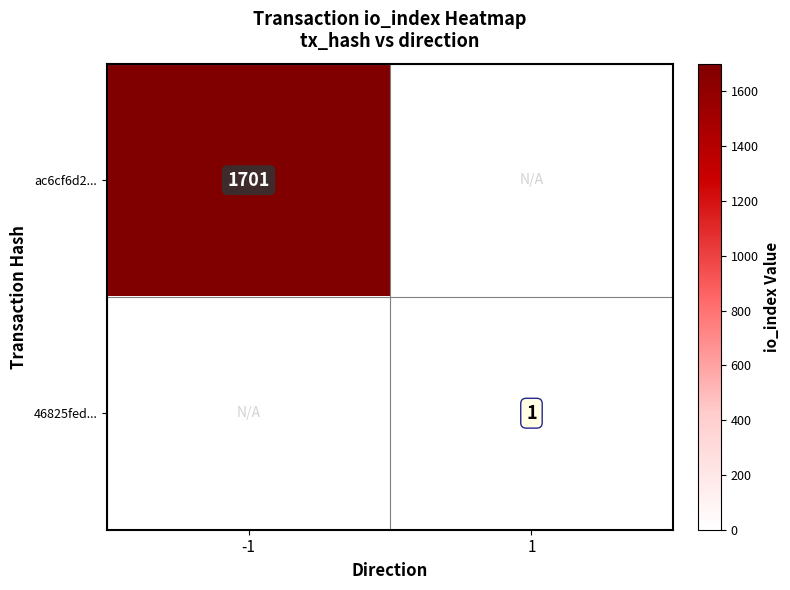

Is the value of 46825fed... at 1 greater than the value of ac6cf6d2... at -1?

No